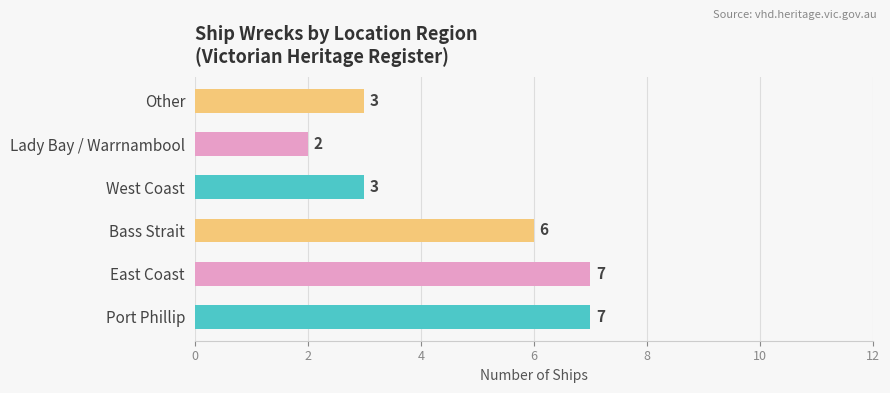

What value does the data have at East Coast?

7